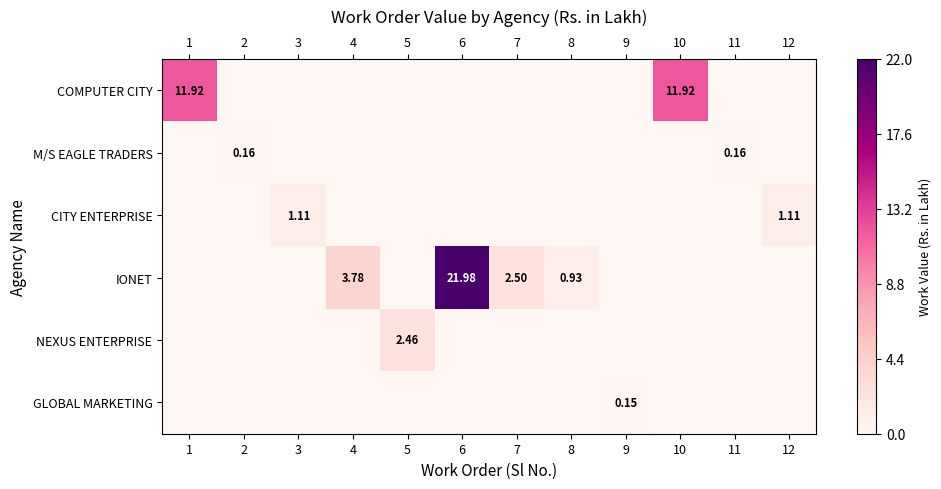

Which has a higher value, 3 or 8?

3